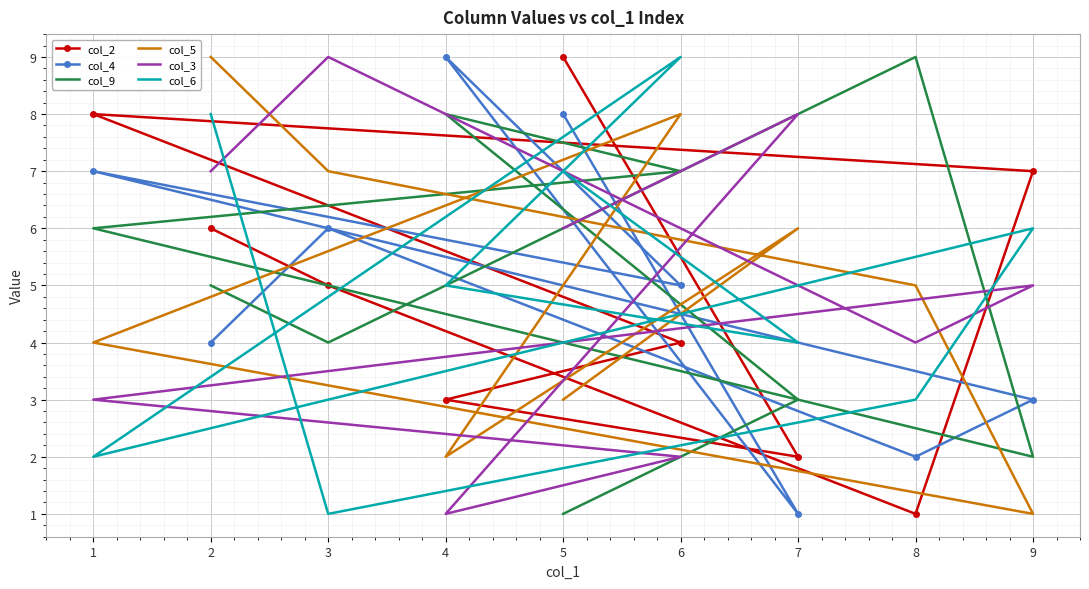

What is the difference between the col_9 values at 6 and 3?

3